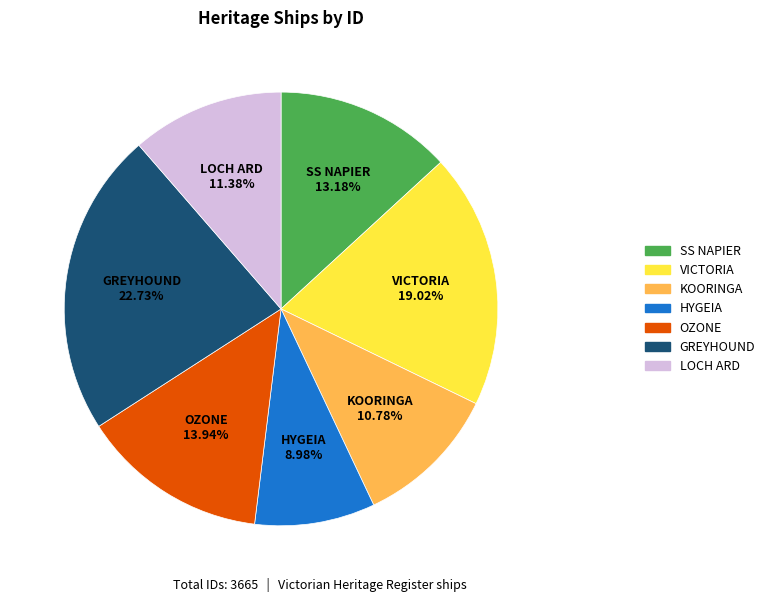

What percentage is the OZONE slice, to the nearest percent?

14%